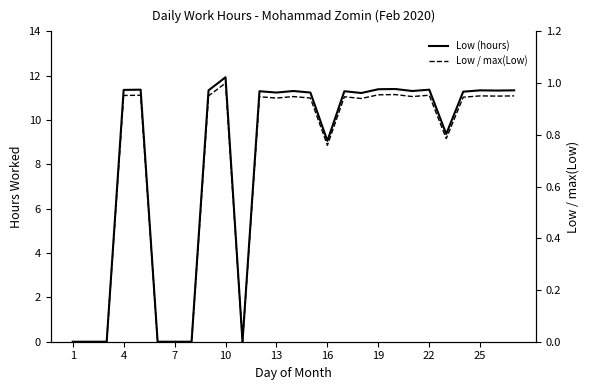

What is the total value across all series at 14?

12.2